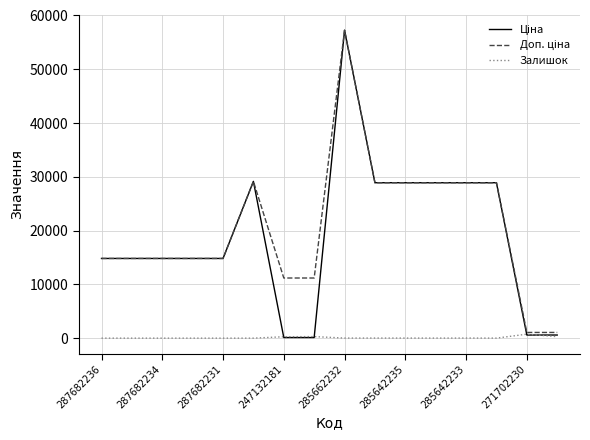

Does the chart have visible grid lines?

Yes